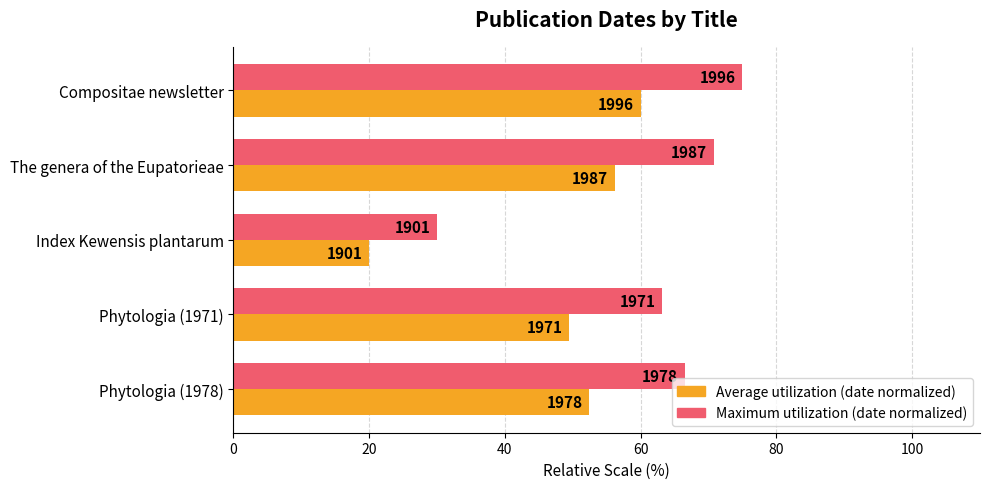

How many series are shown in this chart?

2